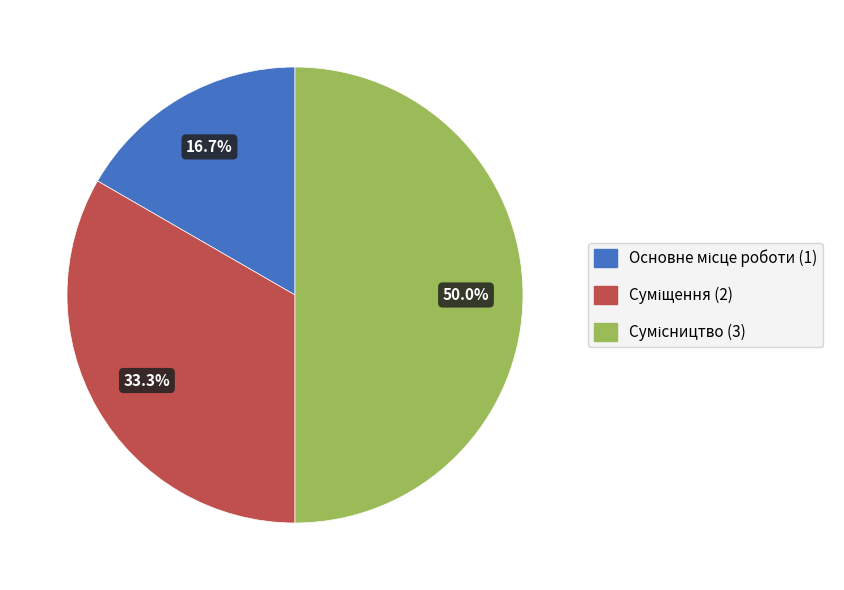

How many slices are in this pie chart?

3